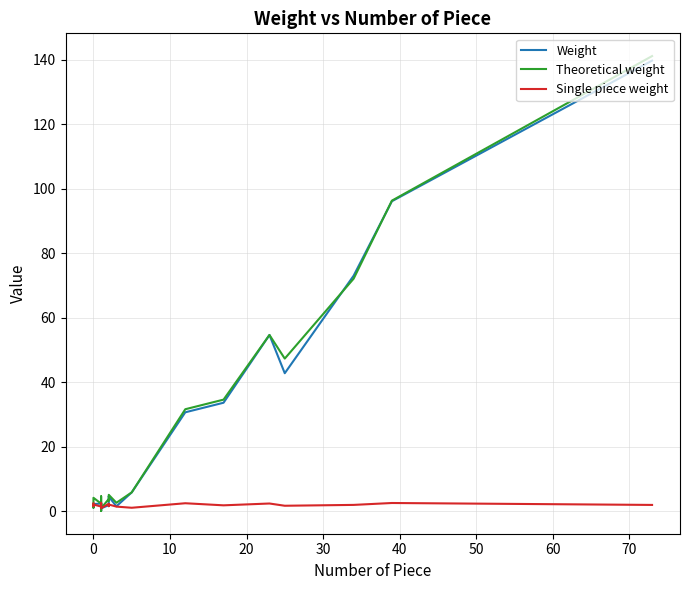

Reading left to right, transcribe all the data shown in this chart.

Weight: 2.1	1.1	2.2	2.3	0.1	2.5	0.9	1.9	3.3	4.6	4.5	1.5	5.8	30.7	33.6	54.6	42.8	73.0	96.1	139.7
Theoretical weight: 2.1	1.1	4.1	2.3	0.1	4.6	0.9	3.8	3.3	4.2	5.1	2.6	5.8	31.6	34.6	54.6	47.3	72.1	96.3	141.1
Single piece weight: 2.4	1.6	2.1	1.4	1.4	2.6	0.9	2.3	1.6	1.5	2.1	1.4	1.1	2.5	1.8	2.4	1.7	1.9	2.5	1.9